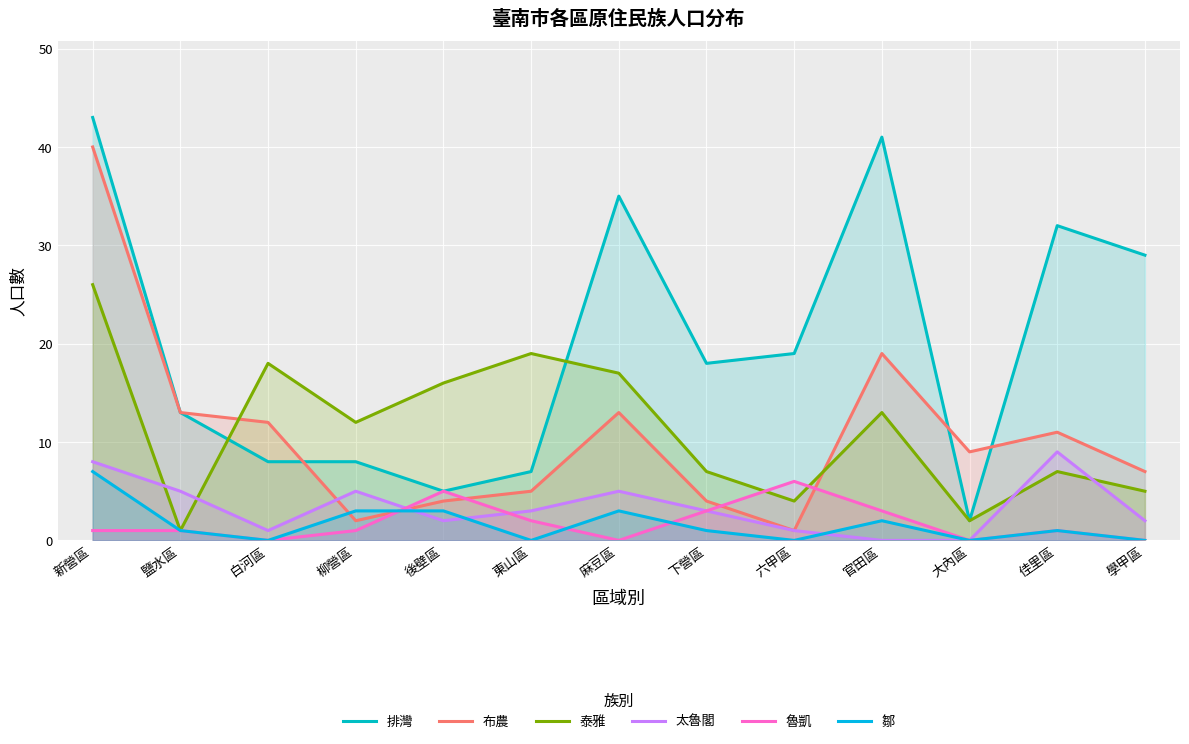

What is the spread (max minus min) of values at 下營區?

17